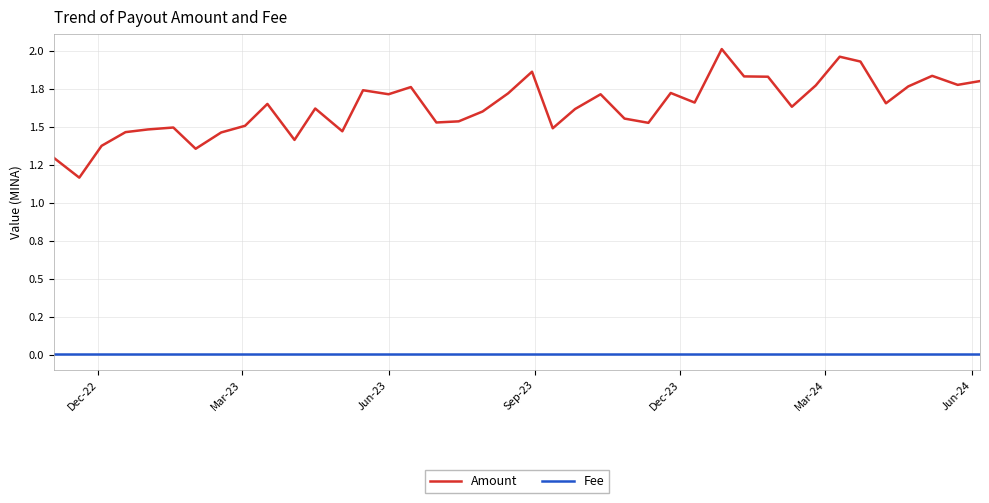

True or false: Fee and Amount intersect in this chart.

False